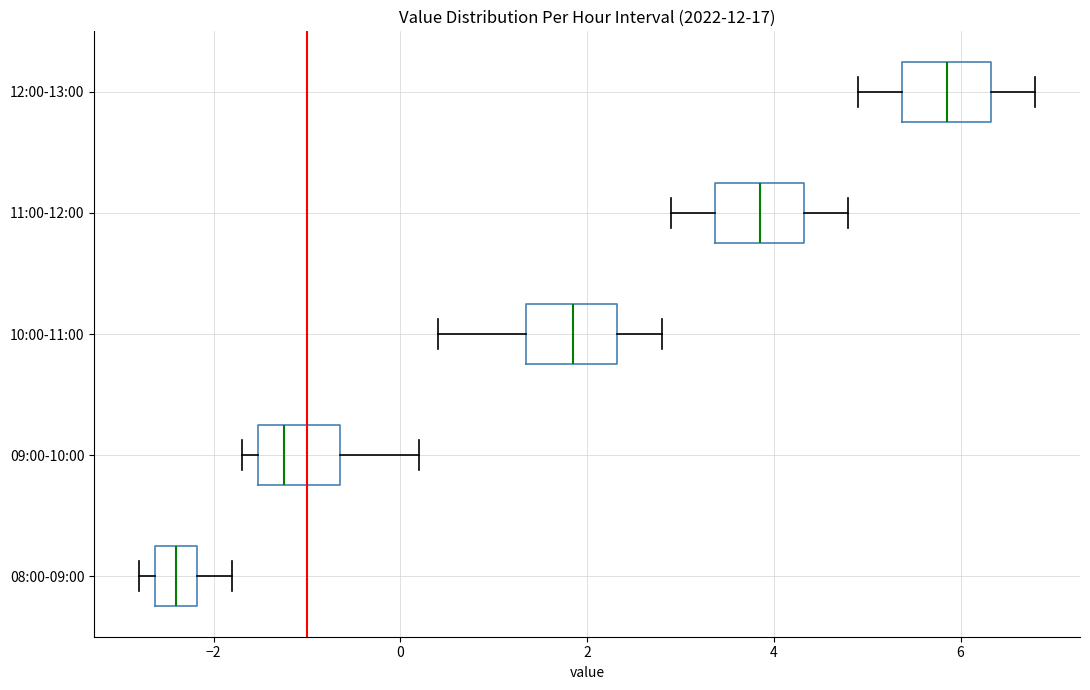

Where does the right whisker of the box for 11:00-12:00 end on the x-axis? The values are not printed on the chart, so give them approximately, as read against the axis.

4.8